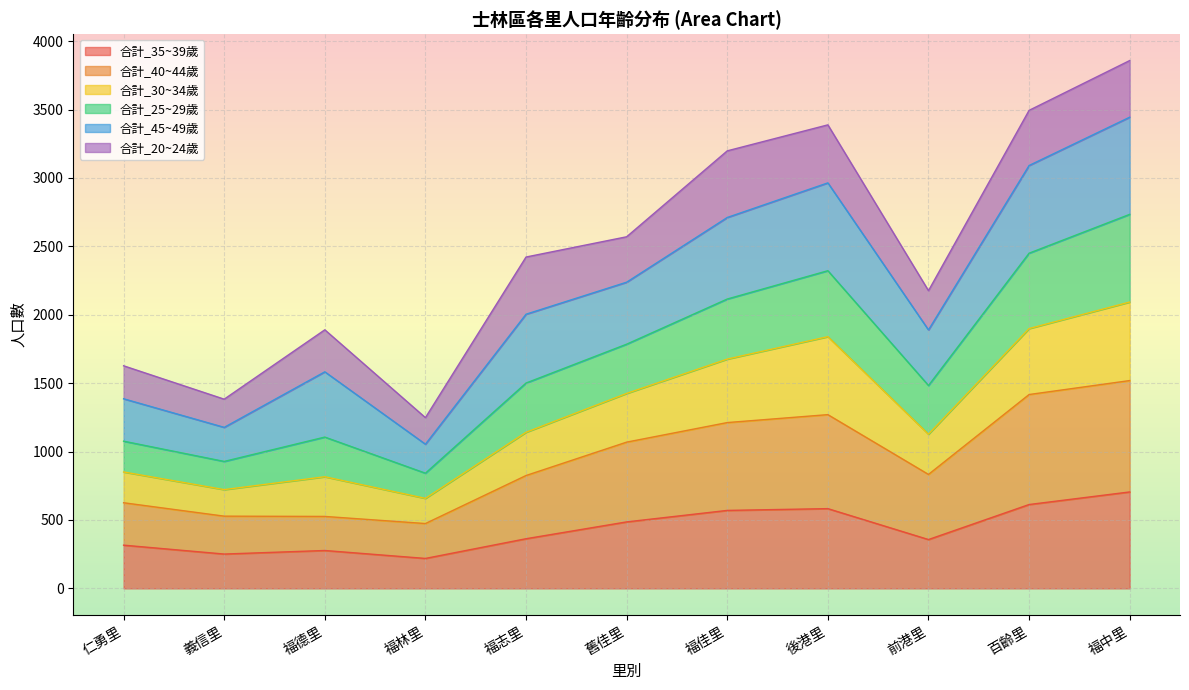

How many lines are shown in the chart?

6